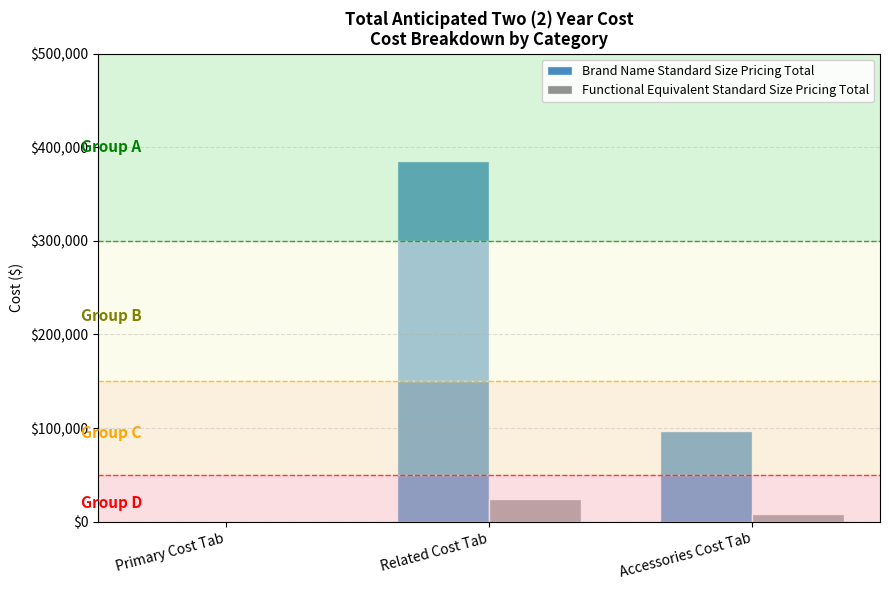

At which label is Brand Name Standard Size Pricing Total closest to 192620?

Accessories Cost Tab